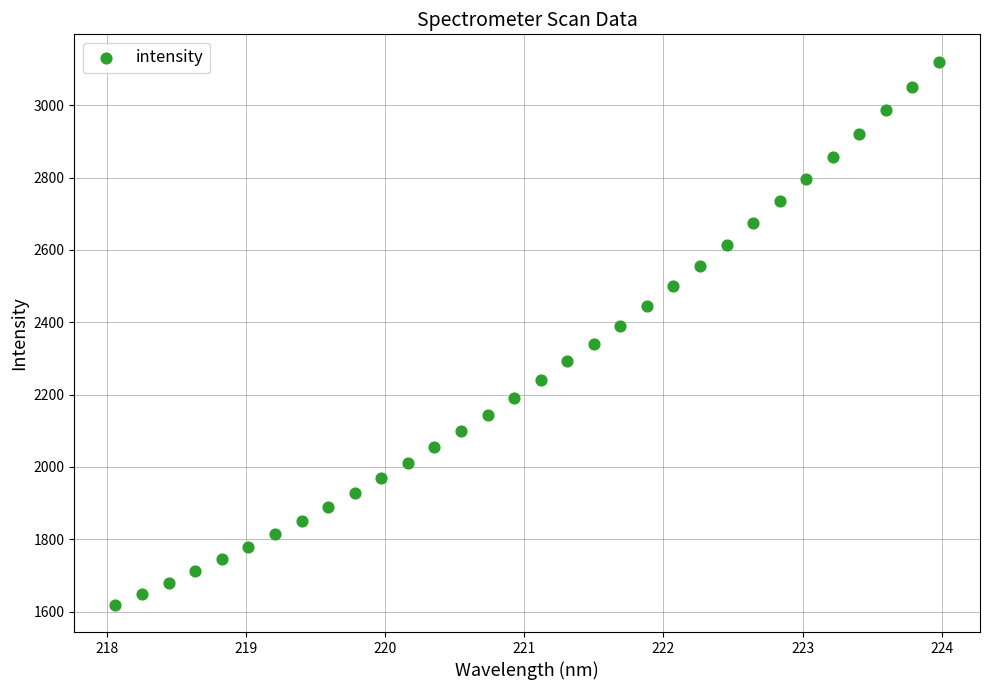

What is the range of X values (max minus min)?

5.9